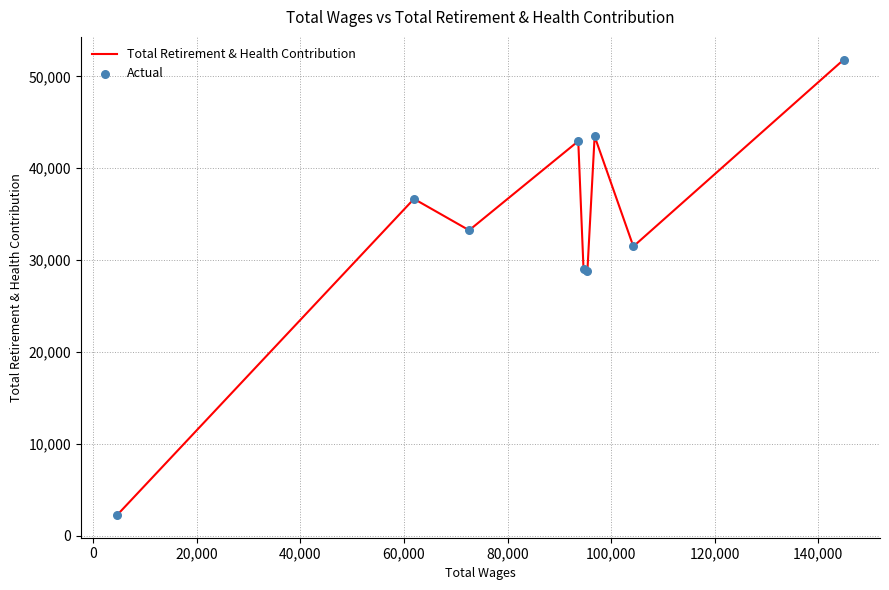

What is the smallest value displayed?

2262